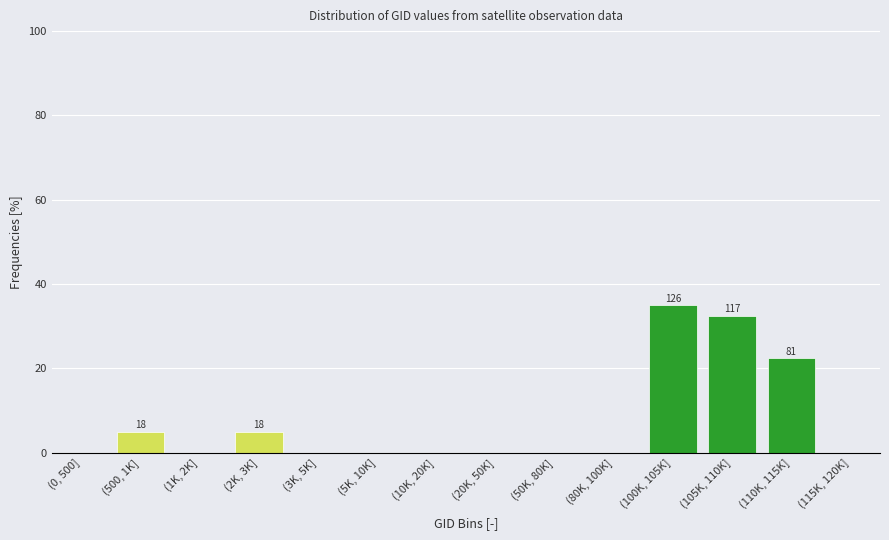

Reading left to right, list all the values displayed in this chart.

(0, 500]=0.0	(500, 1K]=5.0	(1K, 2K]=0.0	(2K, 3K]=5.0	(3K, 5K]=0.0	(5K, 10K]=0.0	(10K, 20K]=0.0	(20K, 50K]=0.0	(50K, 80K]=0.0	(80K, 100K]=0.0	(100K, 105K]=35.0	(105K, 110K]=32.5	(110K, 115K]=22.5	(115K, 120K]=0.0